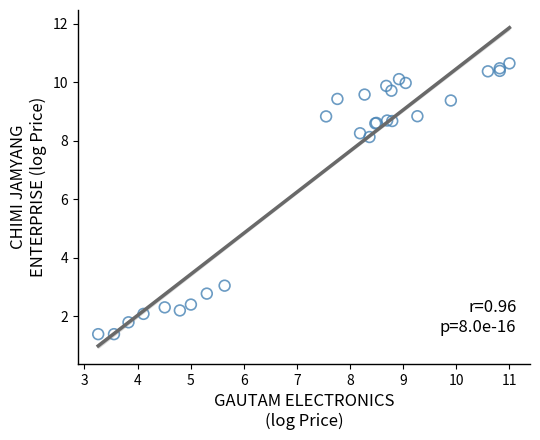

What Y value in the scatter plot is closest to 6?

8.1